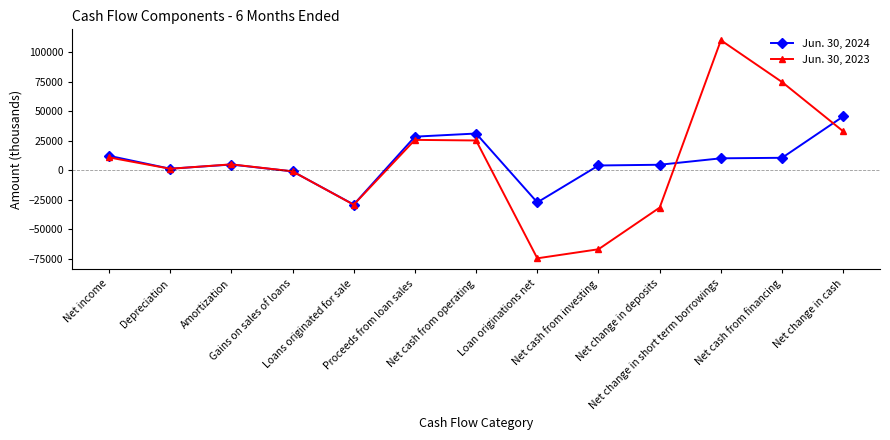

How many values in the Jun. 30, 2024 series are below 4810?

6